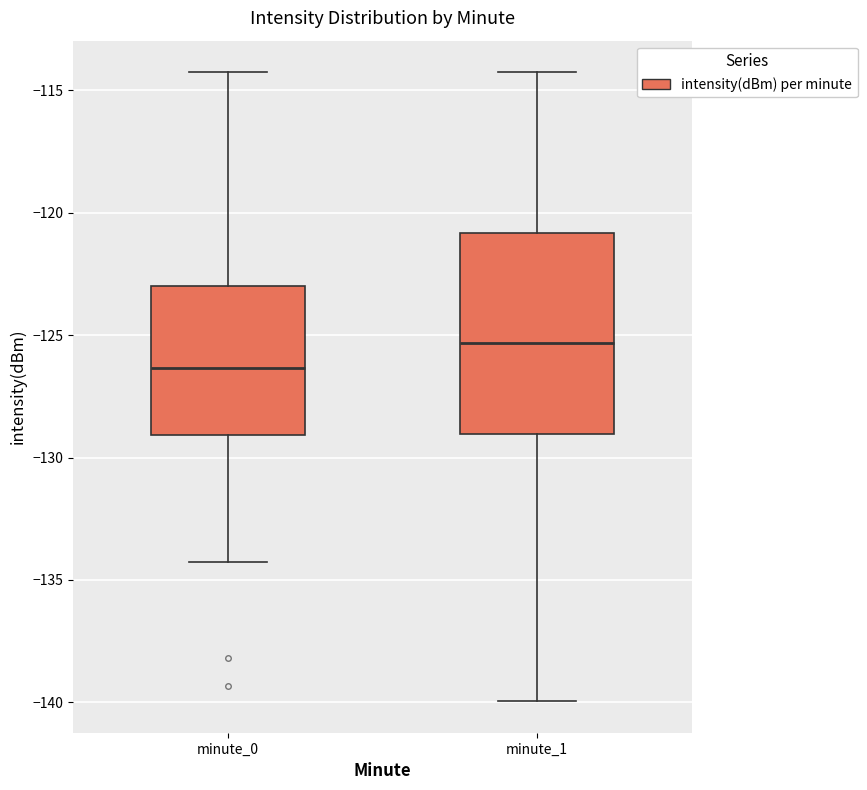

Reading left to right, transcribe this box plot: for each box, give where its median line is, the range the box spans, and where its two whiskers end, as read against the y-axis. The values are not printed on the chart, so give them approximately, as read against the axis.

minute_0: median -126.5, box -129.0 to -123.0, whiskers -134.5 to -114.5
minute_1: median -125.5, box -129.0 to -121.0, whiskers -140.0 to -114.5